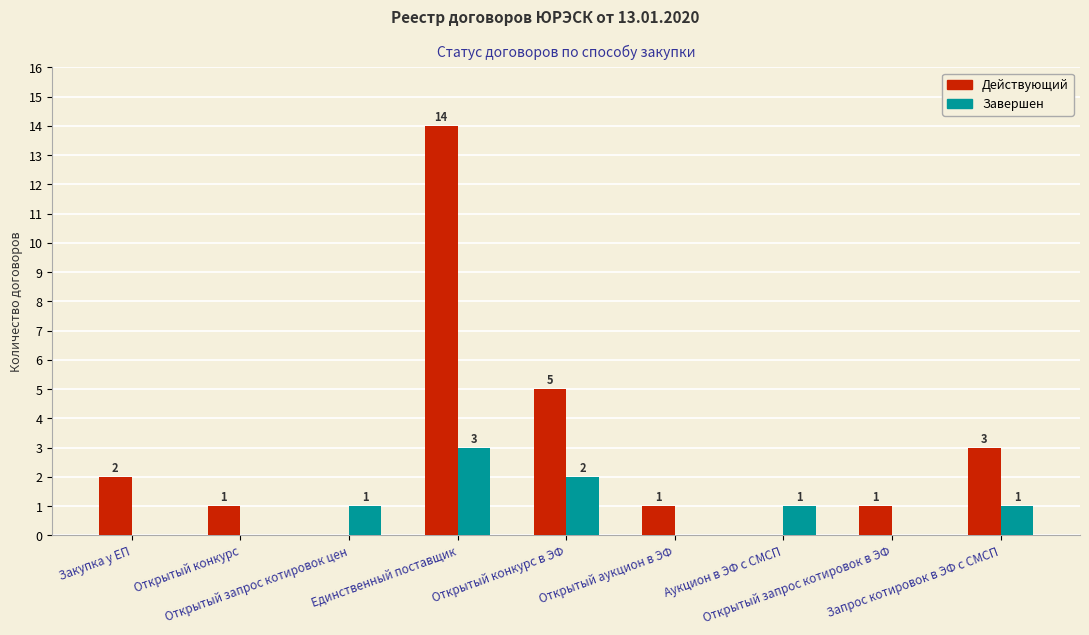

The Завершен series shows 1 at Открытый запрос котировок цен. True or false?

True